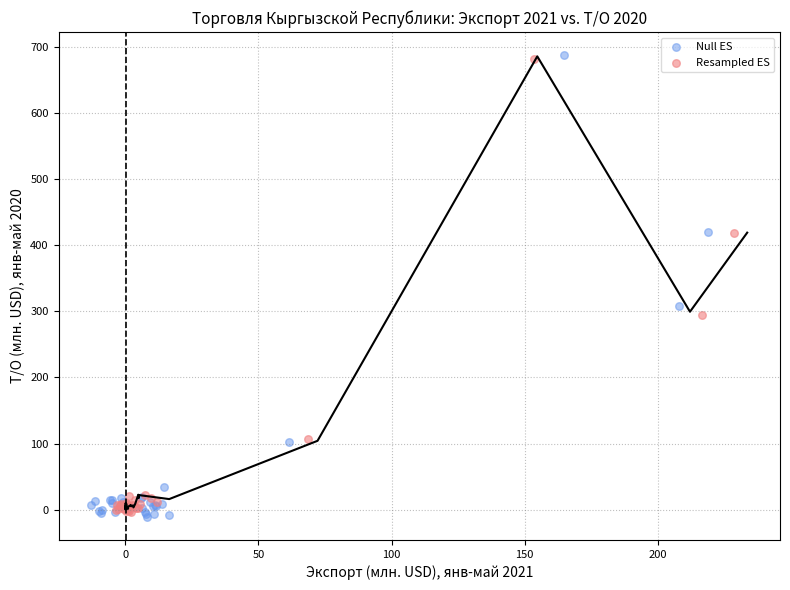

Which series reaches the minimum Y coordinate?

Null ES